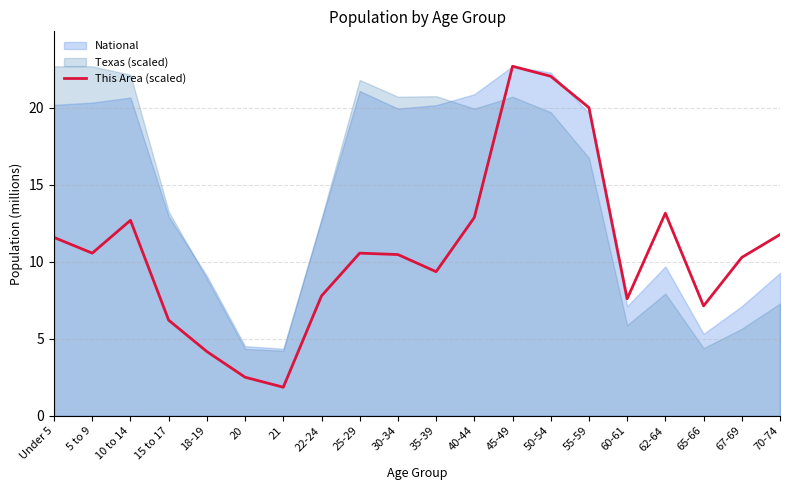

Is it true that the value at 22-24 is 12.3?

False